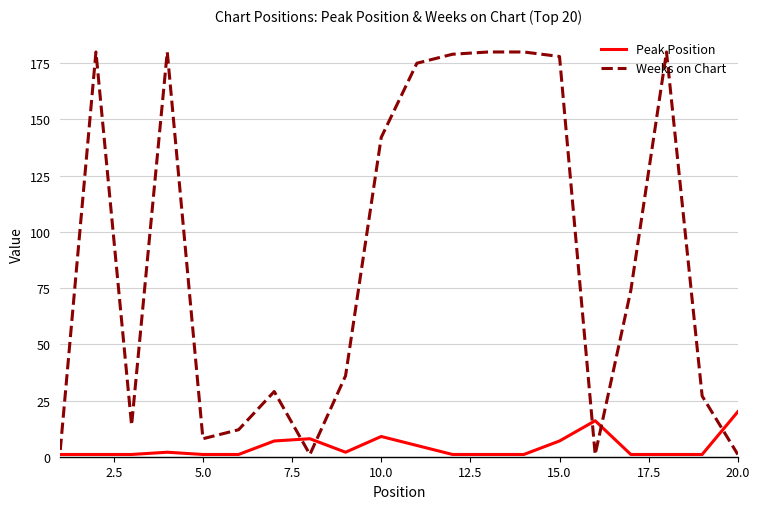

List the series in order of their overall mean, lowest first.

Peak Position, Weeks on Chart